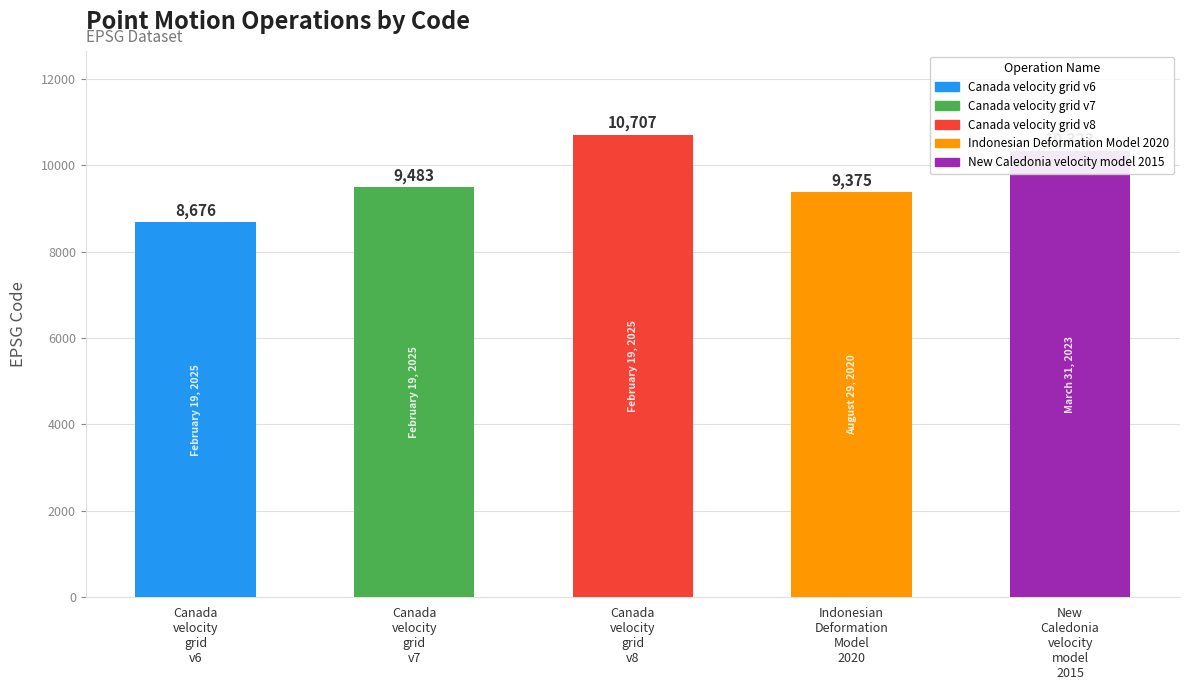

Approximately how many times larger is the value at Canada
velocity
grid
v8 compared to Indonesian
Deformation
Model
2020?

1.1